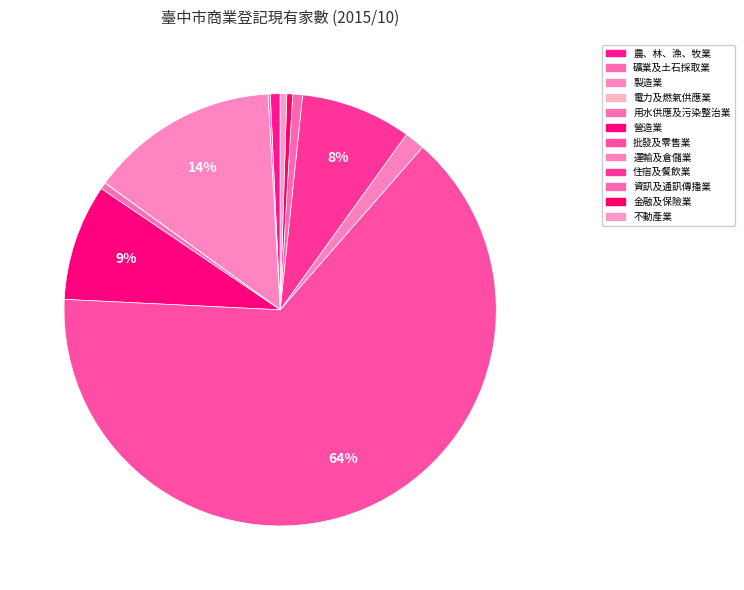

To the nearest percent, what portion does 運輸及倉儲業 represent?

2%